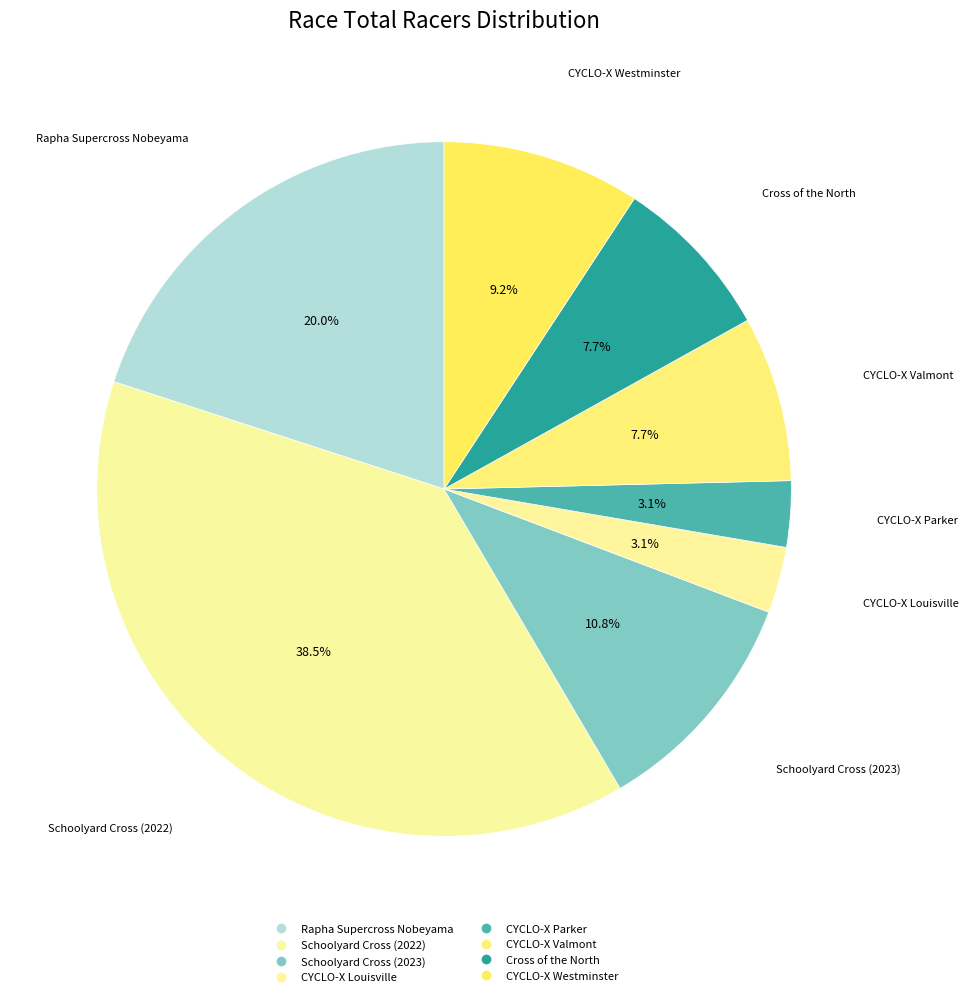

Do CYCLO-X Louisville and Schoolyard Cross (2023) together represent more than half of the pie?

No